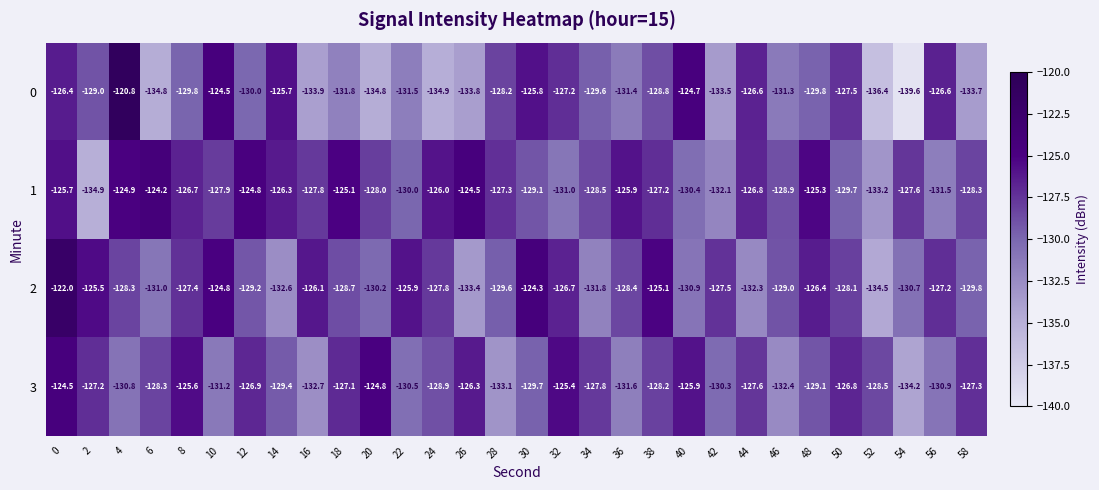

What is the sum of all 2 values?

-3855.2